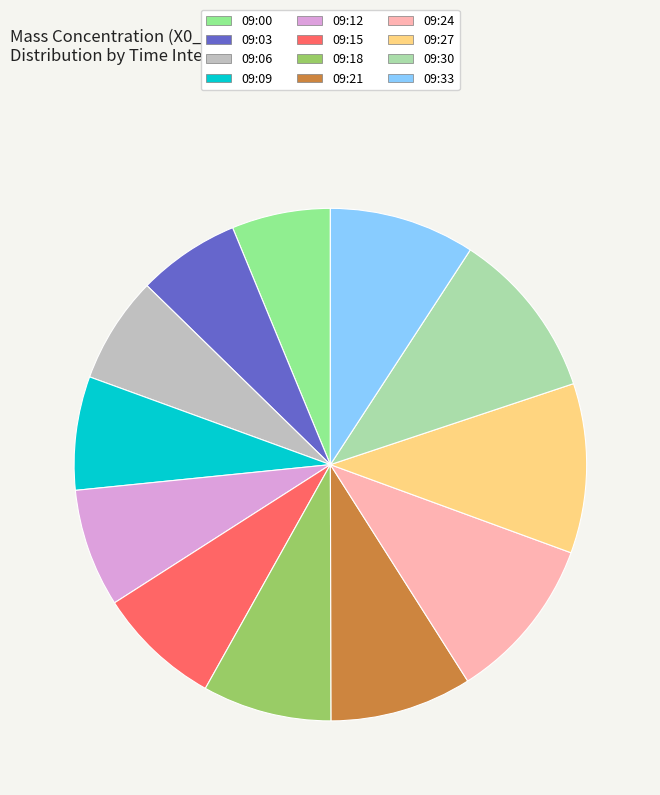

Does any single category account for the majority?

No